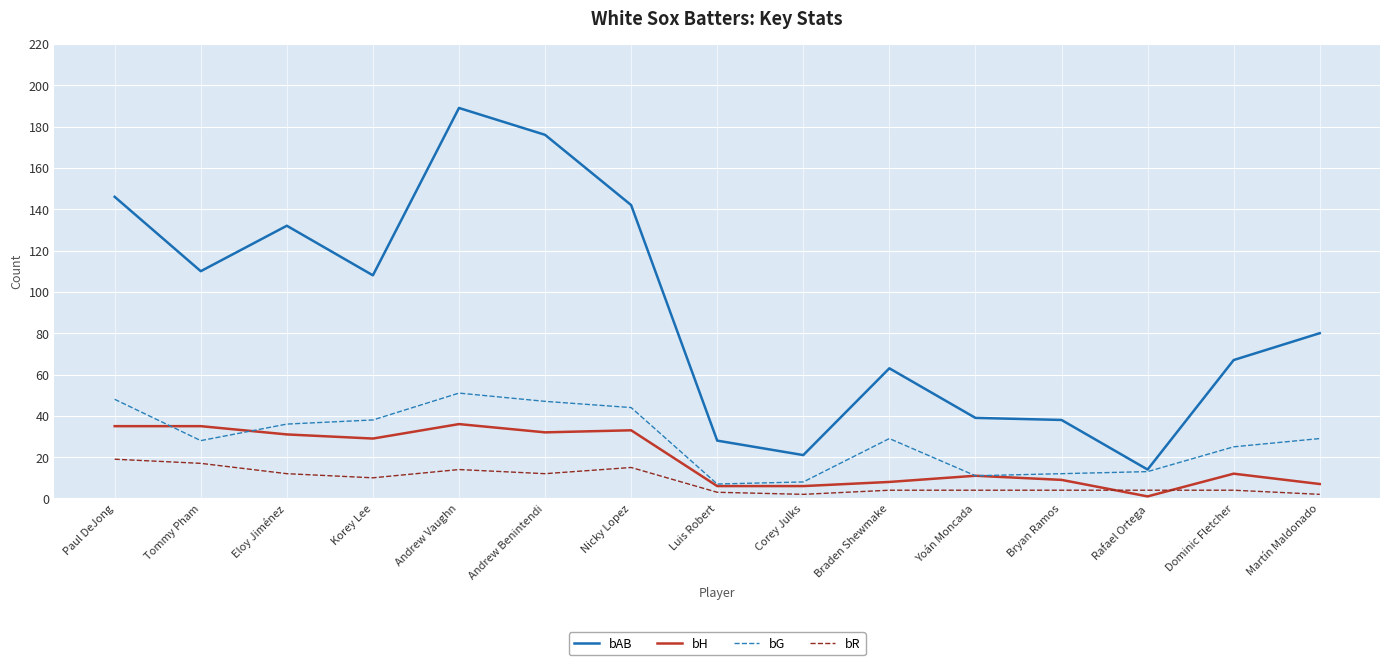

What is the total value across all series at Tommy Pham?

190